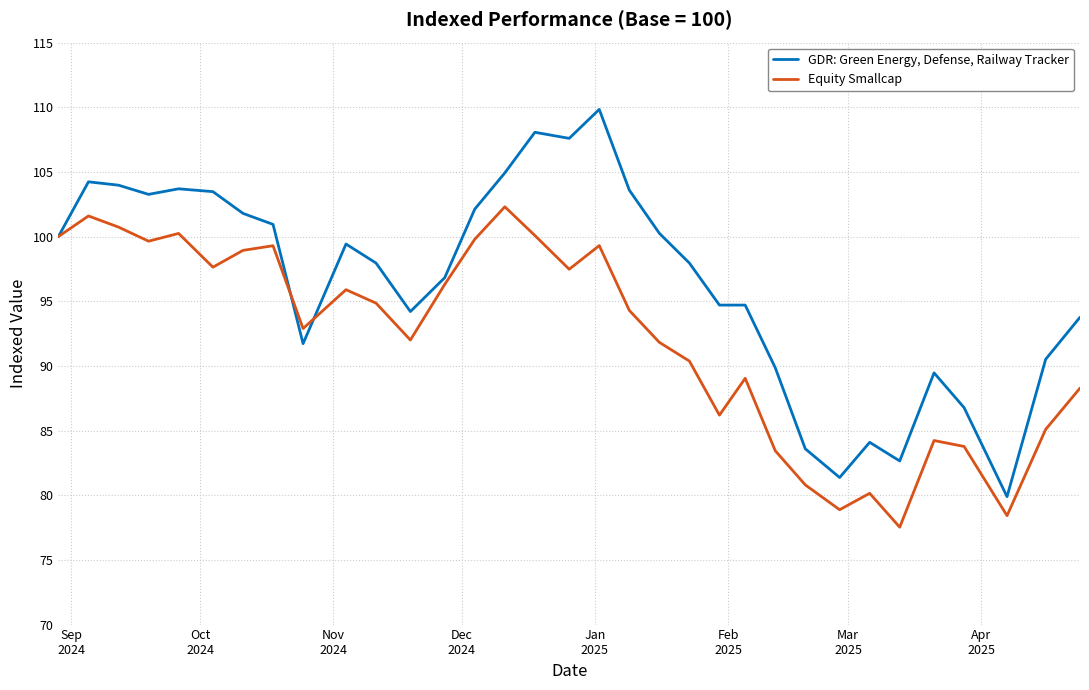

What is the maximum value shown in the chart?

109.8